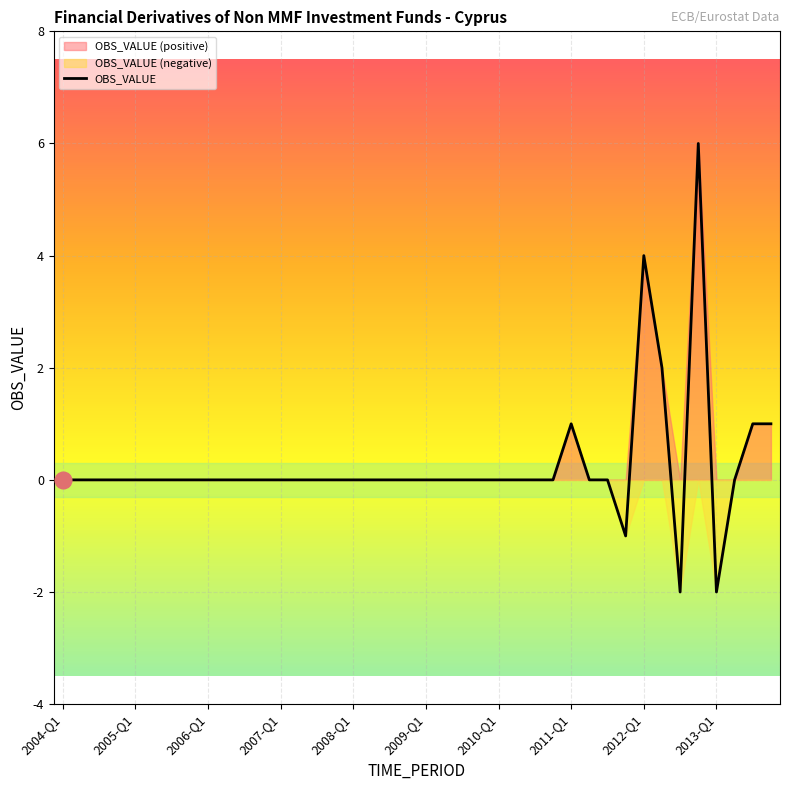

What is the maximum value shown in the chart?

6